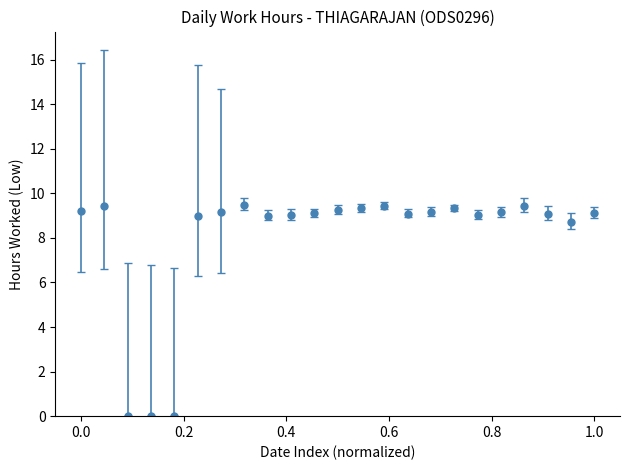

What is the value of the 14th point from the left?

9.4